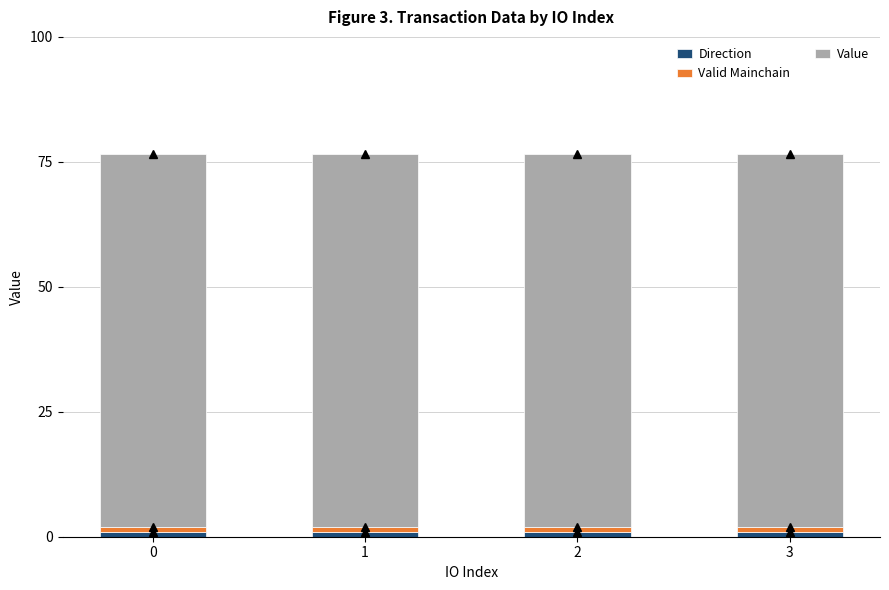

The Direction series shows 1.0 at 2. True or false?

True